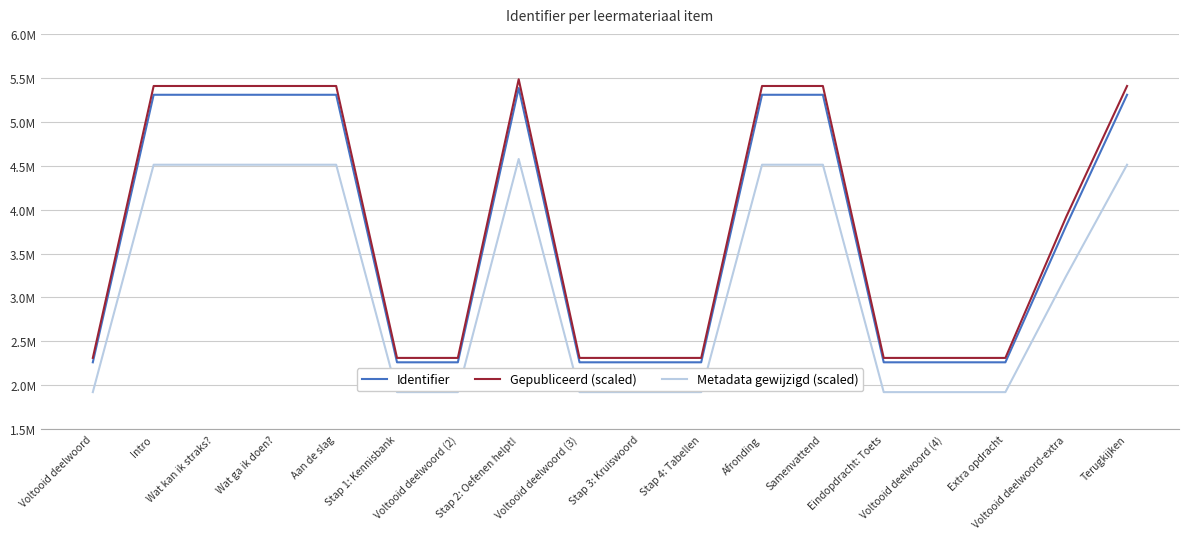

What are all the series names shown in the legend?

Identifier, Gepubliceerd (scaled), Metadata gewijzigd (scaled)